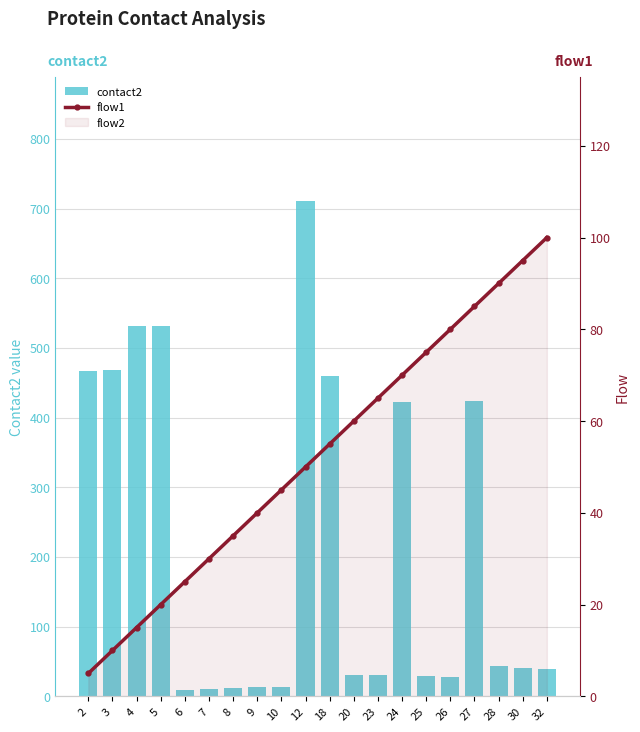

Rank the series by their average value, from highest to lowest.

contact2, flow1